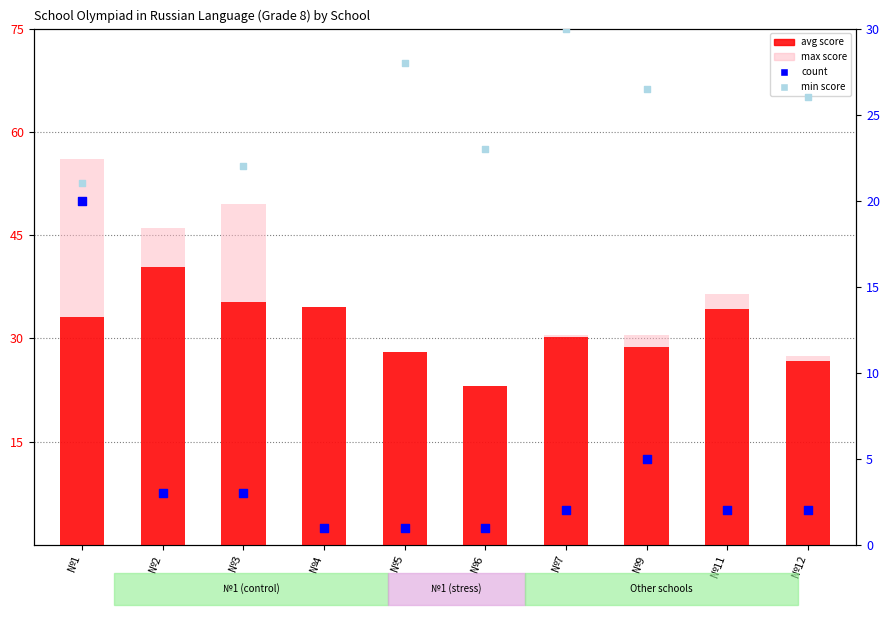

Which series contains the highest Y value?

max_score